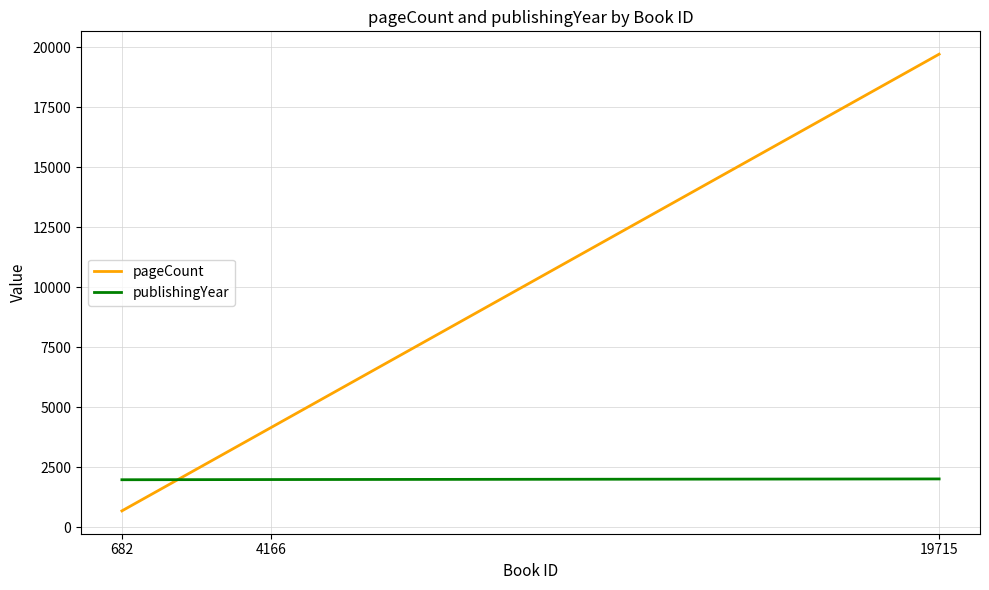

What is the greatest value displayed?

19715